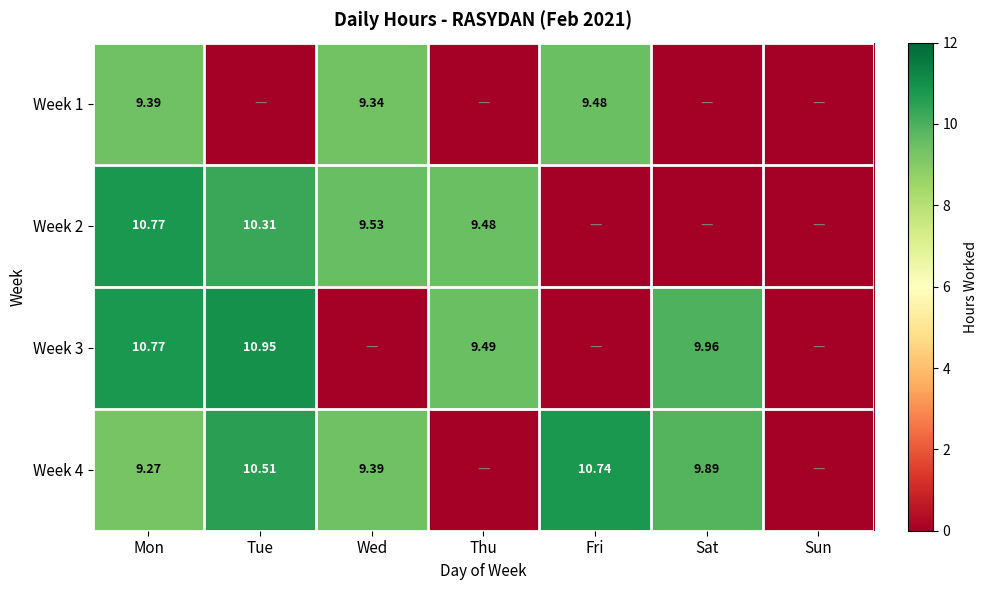

Which category has the highest value in the Week 3 series?

Tue